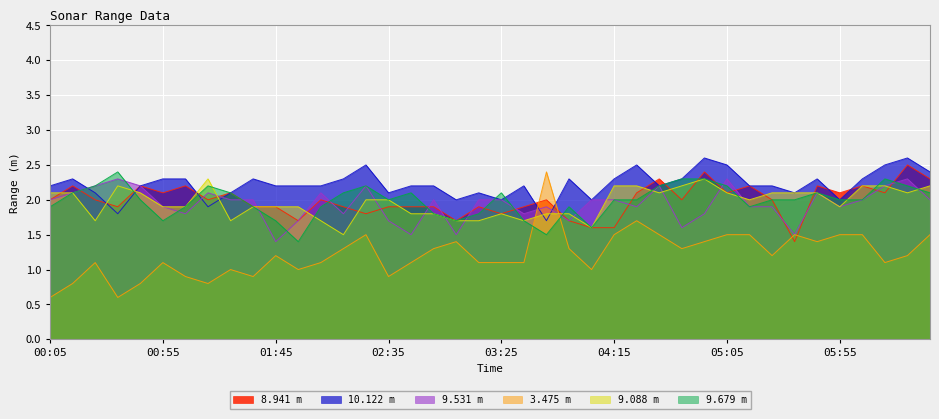

What is the sum of all 9.679 values?

79.5